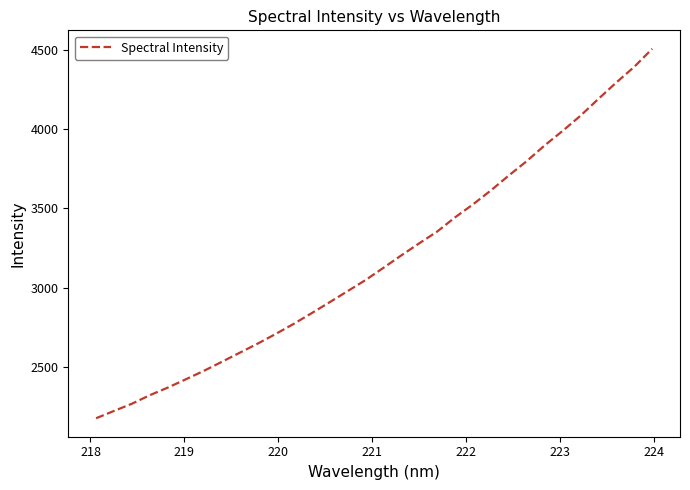

What is the difference between the maximum and minimum values?

2333.2